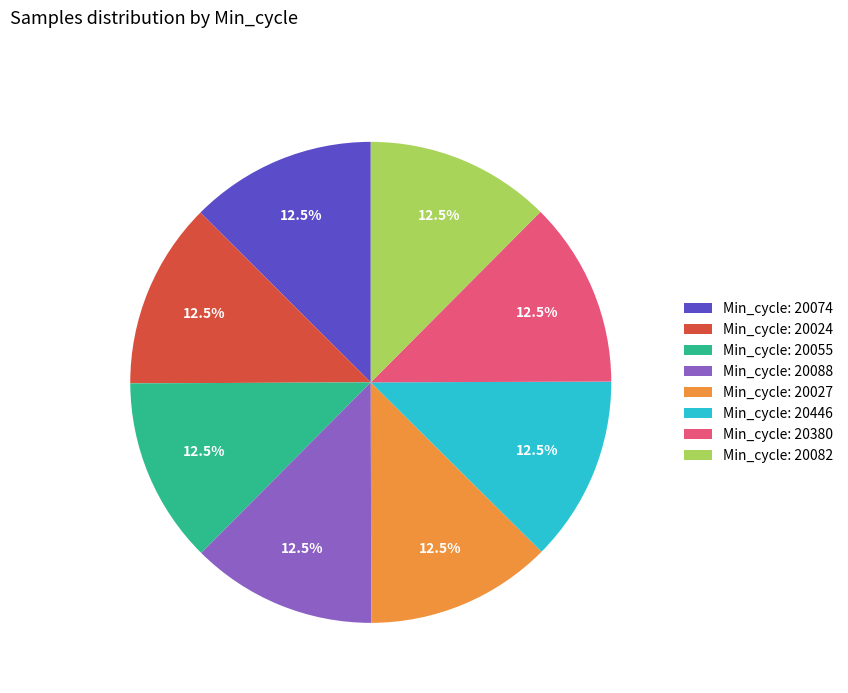

Does Min_cycle: 20446 account for over 50% of the chart?

No